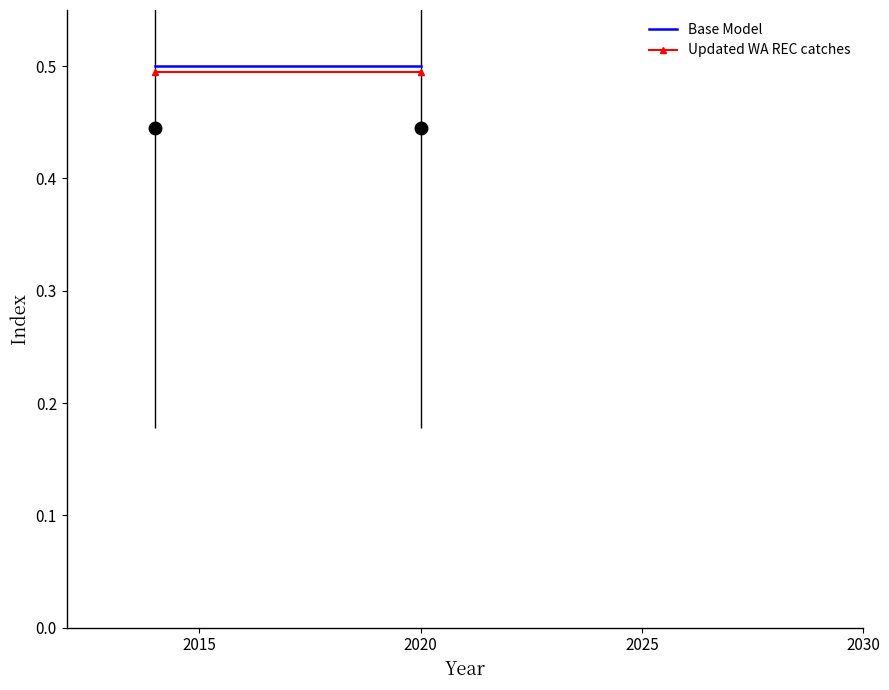

How many lines are shown in the chart?

2